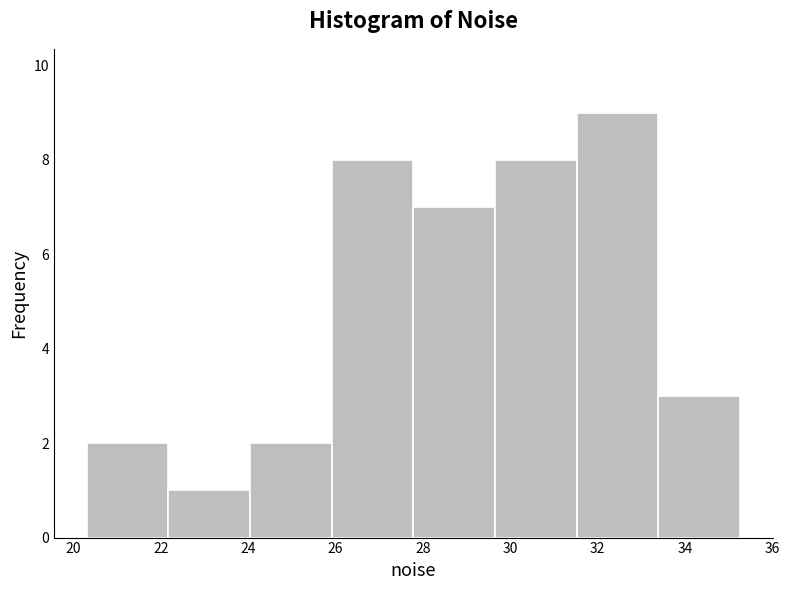

Reading left to right, list every bar in this chart as the range it spans on the x-axis followed by its height. Neither the bar edges nor the heights are printed on the chart, so give them approximately, as read against the axes.

20.2 to 22.2: 2
22.2 to 24.0: 1
24.0 to 26.0: 2
26.0 to 27.8: 8
27.8 to 29.6: 7
29.6 to 31.6: 8
31.6 to 33.4: 9
33.4 to 35.2: 3